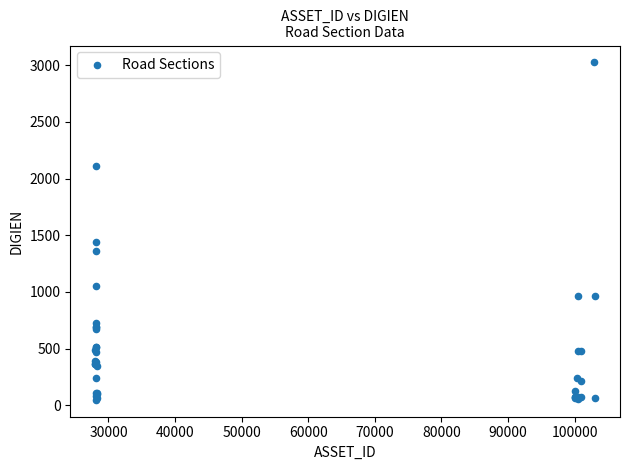

What Y value in the scatter plot is closest to 1536?

1438